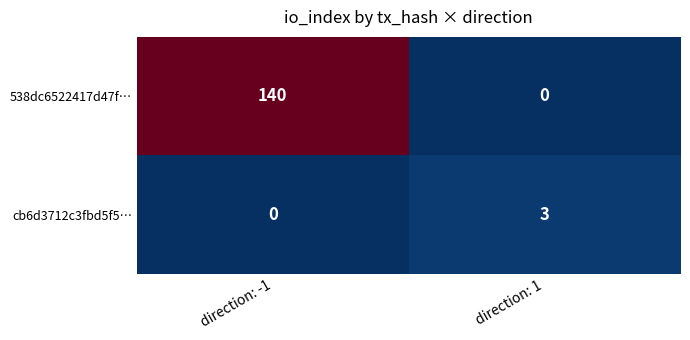

What is the maximum value shown in the chart?

140